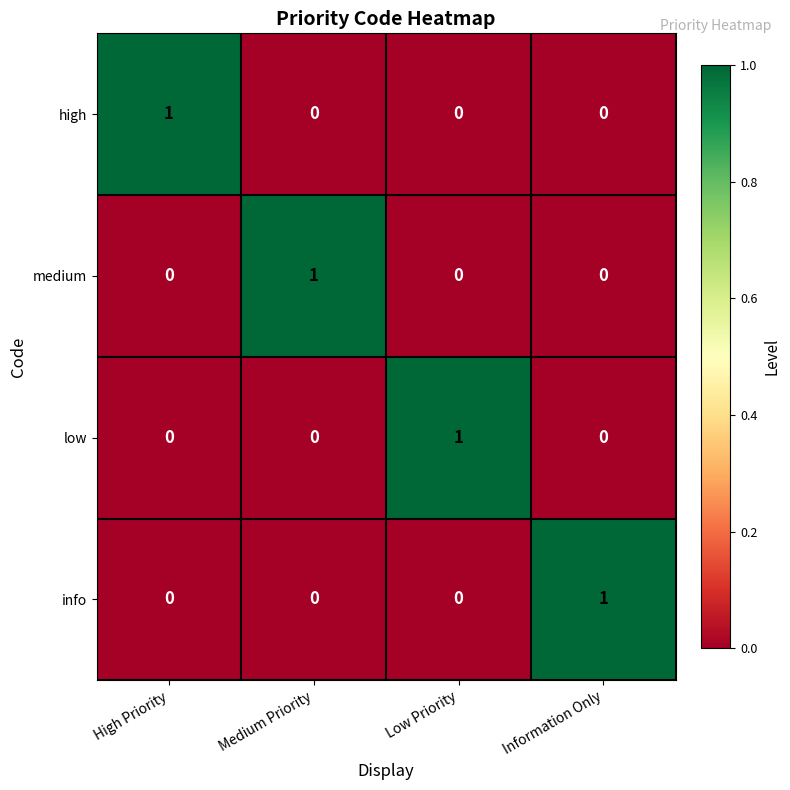

How many high values are between 0 and 1?

4